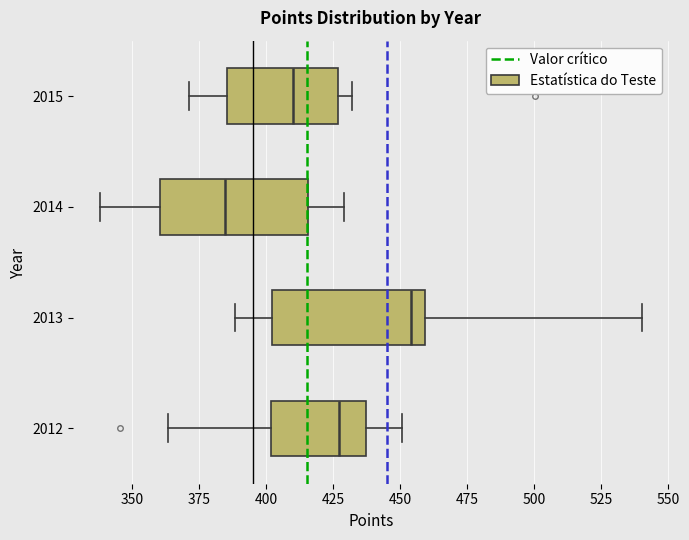

Where does the left whisker of the box at y = 2013 end on the x-axis? The values are not printed on the chart, so give them approximately, as read against the axis.

390